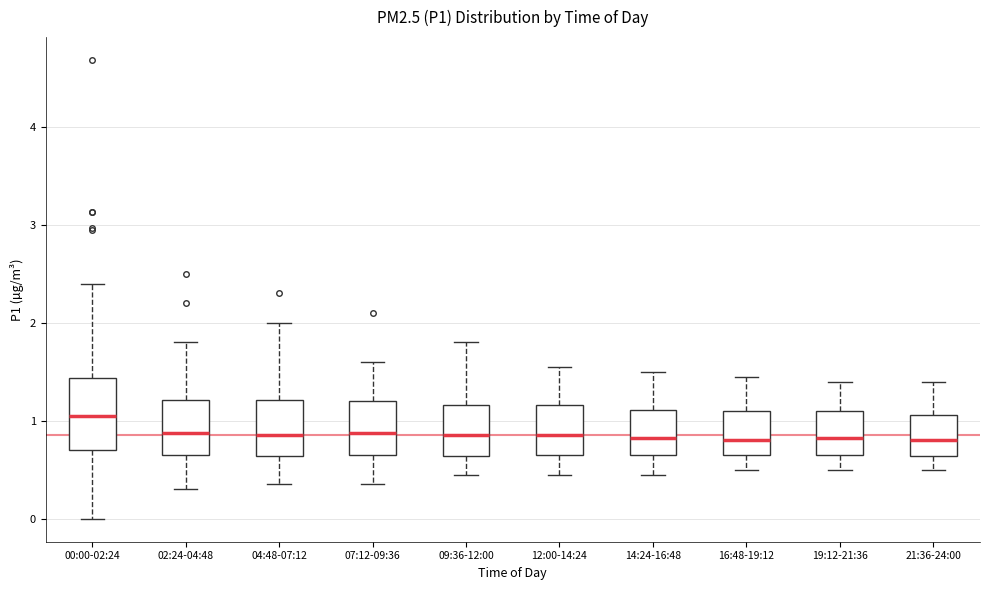

Reading left to right, transcribe this box plot: for each box, give where its median line is, the range the box spans, and where its two whiskers end, as read against the y-axis. The values are not printed on the chart, so give them approximately, as read against the axis.

00:00-02:24: median 1.1, box 0.7 to 1.4, whiskers 0.0 to 2.4
02:24-04:48: median 0.9, box 0.7 to 1.2, whiskers 0.3 to 1.8
04:48-07:12: median 0.9, box 0.6 to 1.2, whiskers 0.4 to 2.0
07:12-09:36: median 0.9, box 0.7 to 1.2, whiskers 0.4 to 1.6
09:36-12:00: median 0.9, box 0.6 to 1.2, whiskers 0.5 to 1.8
12:00-14:24: median 0.9, box 0.7 to 1.2, whiskers 0.5 to 1.6
14:24-16:48: median 0.8, box 0.7 to 1.1, whiskers 0.5 to 1.5
16:48-19:12: median 0.8, box 0.7 to 1.1, whiskers 0.5 to 1.5
19:12-21:36: median 0.8, box 0.7 to 1.1, whiskers 0.5 to 1.4
21:36-24:00: median 0.8, box 0.6 to 1.1, whiskers 0.5 to 1.4